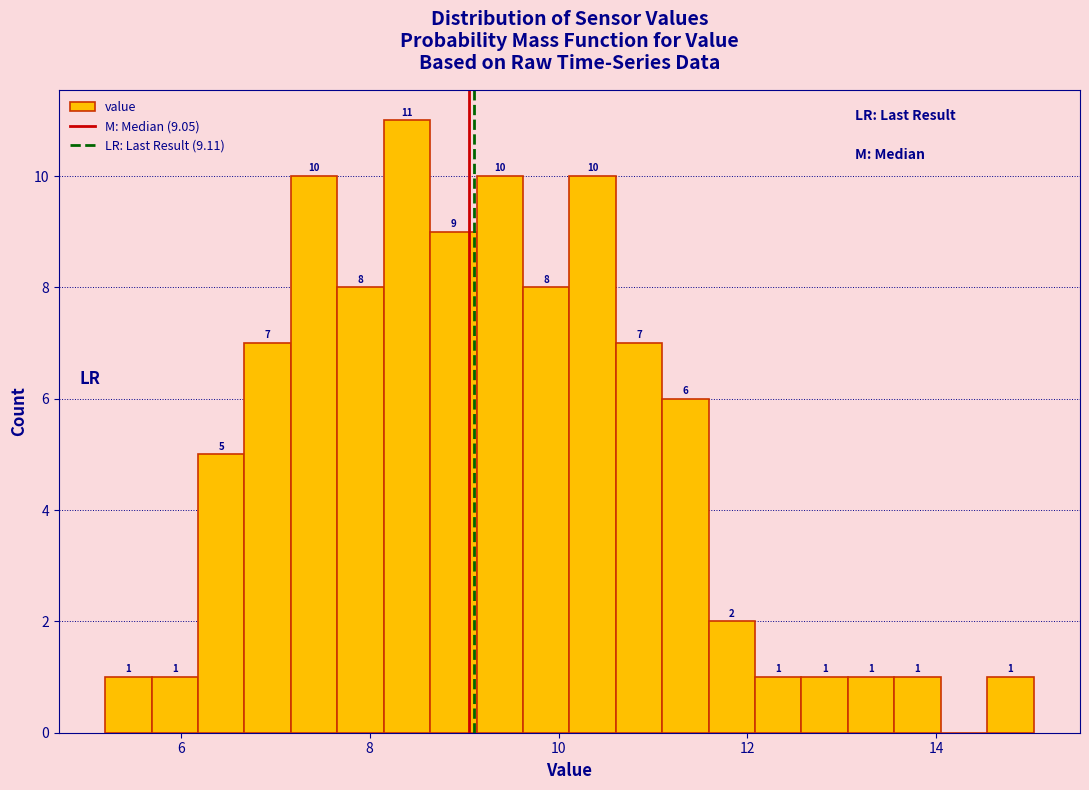

Around what value on the x-axis is the tallest bar? Give the approximate position of its centre, as read against the axis.

8.4